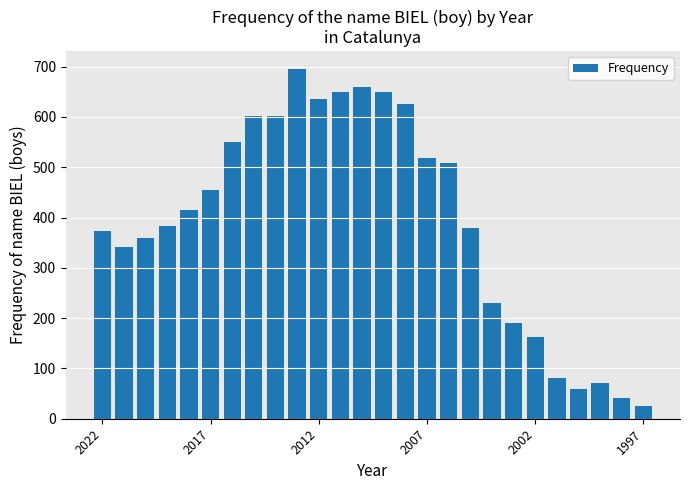

What is the maximum value shown in the chart?

696